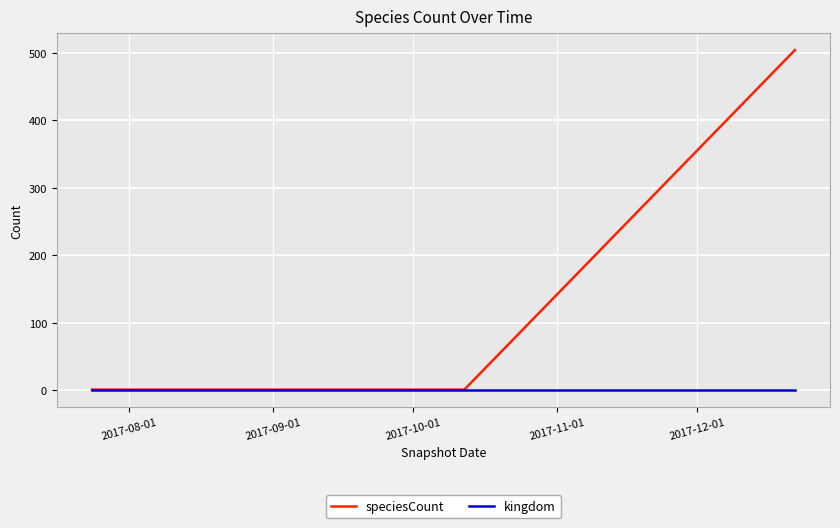

What is the maximum value shown in the chart?

504